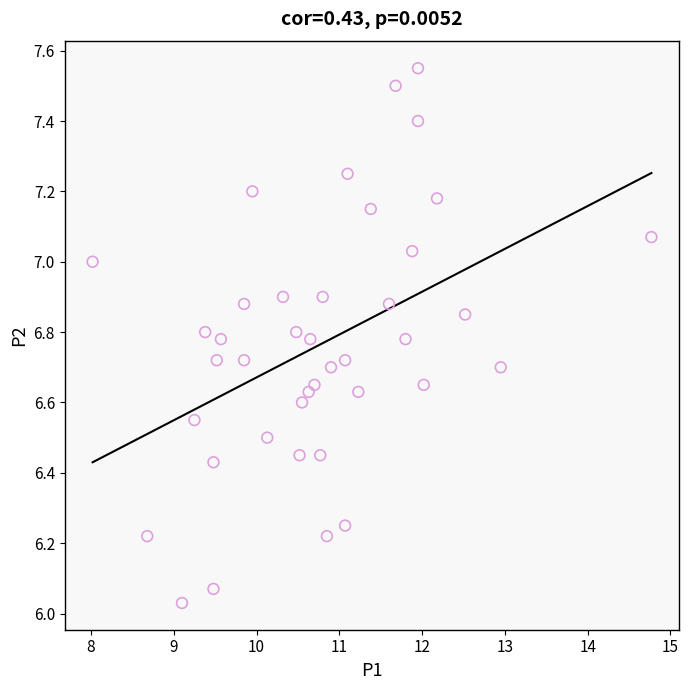

What is the range of Y values (max minus min)?

1.5